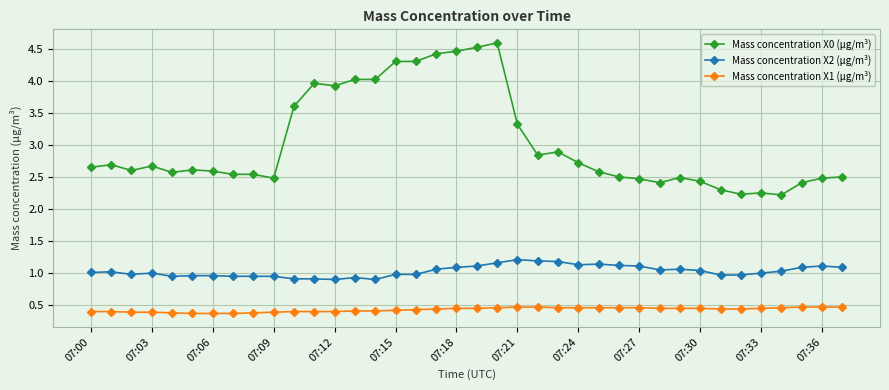

What is the difference between the maximum and minimum values in the Mass concentration X2 (μg/m³) series?

0.3